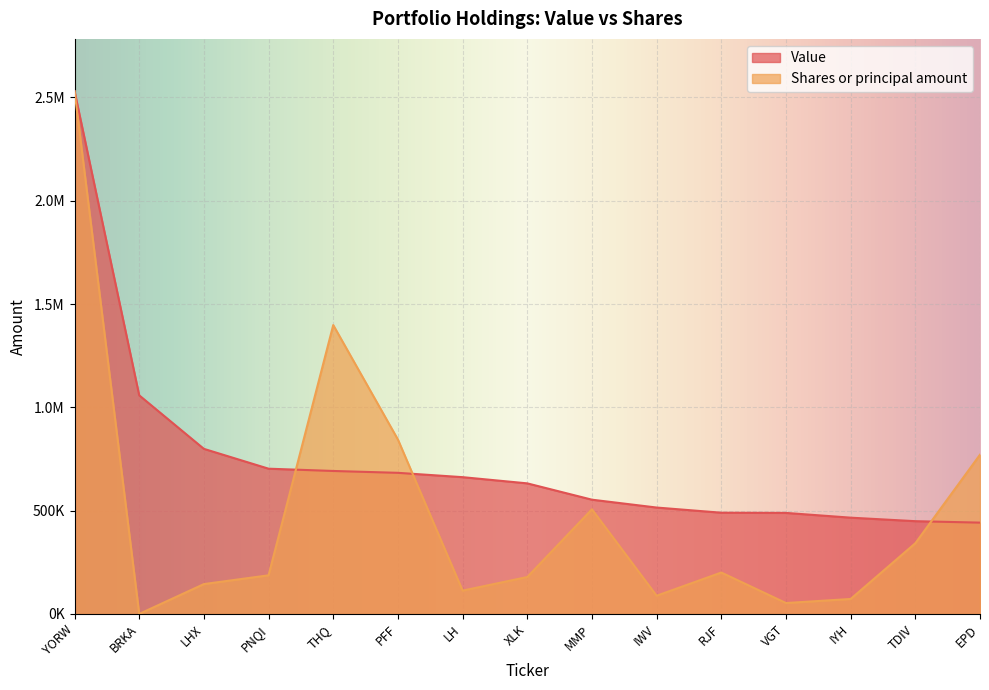

Between BRKA and PFF, which series saw the biggest shift?

Shares or principal amount